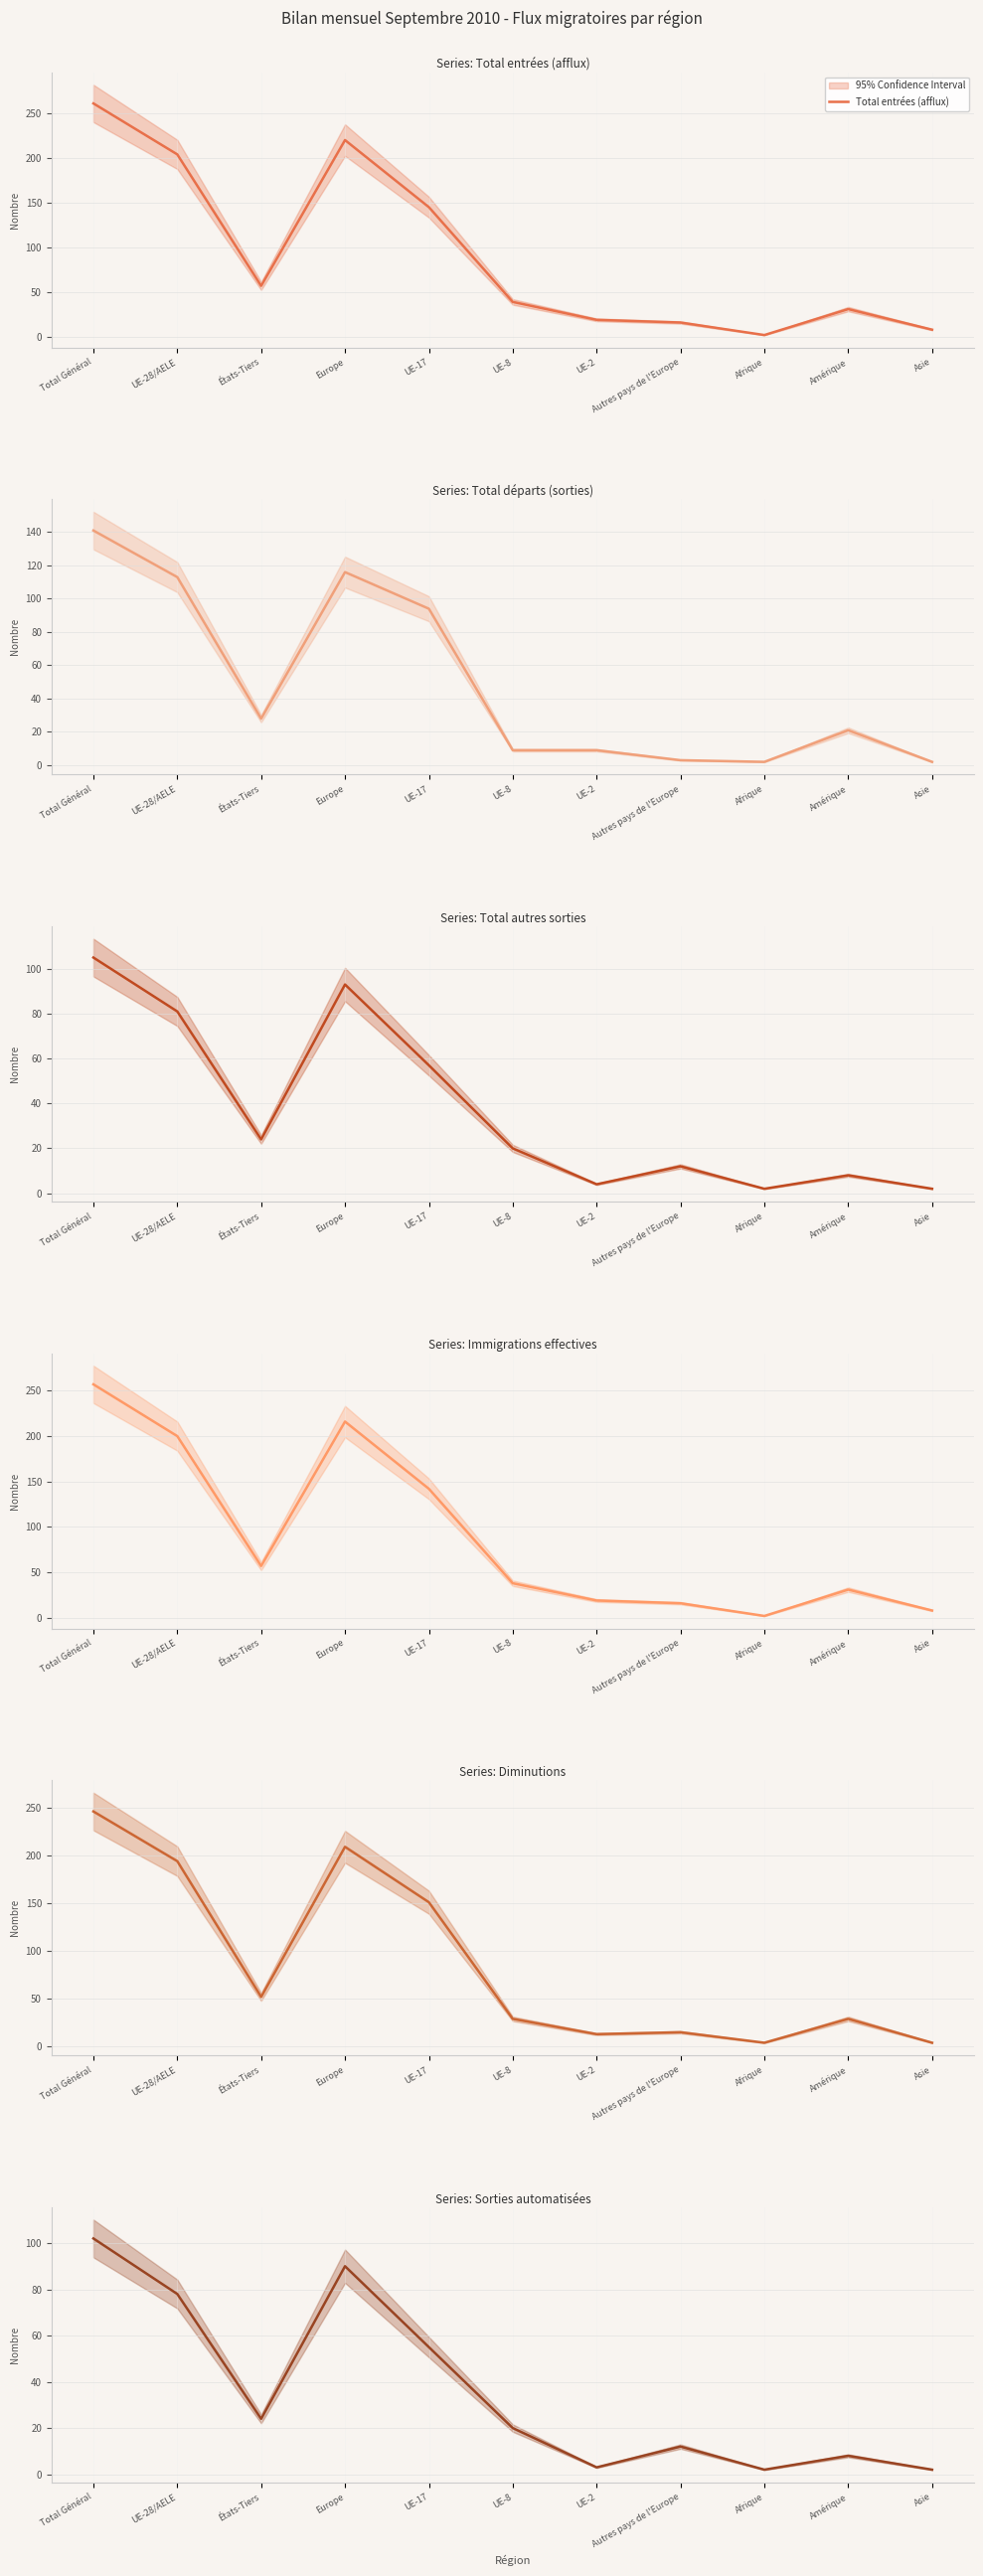

What is the label of the 10th point from the right?

UE-28/AELE